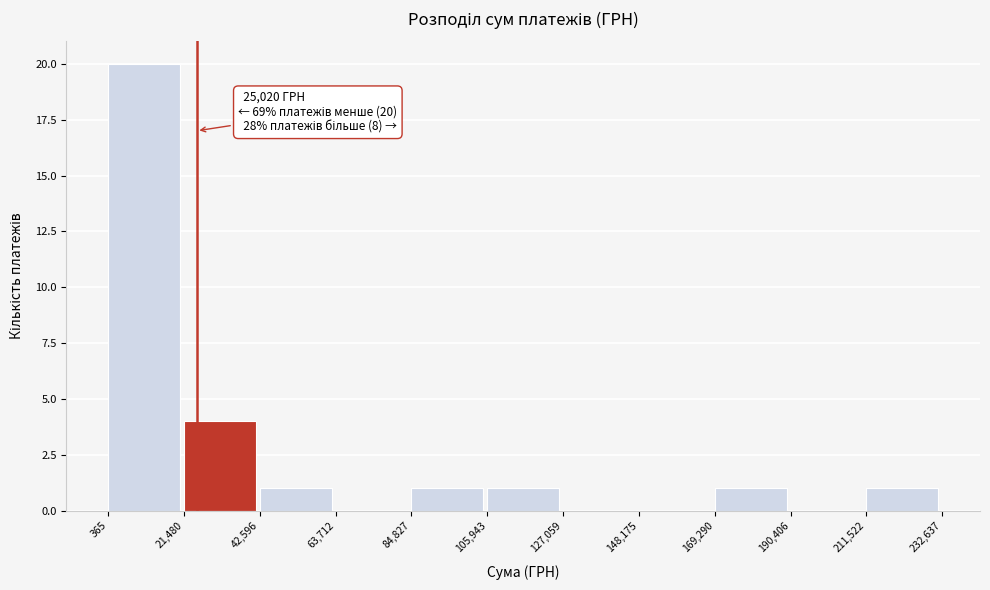

Over which range of the x-axis is the bar tallest?

365 to 21,480